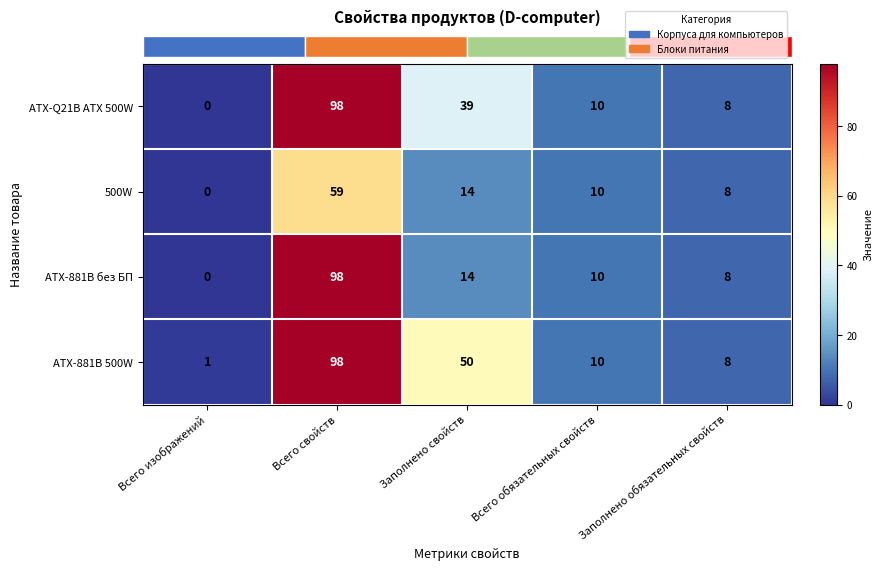

What is the average value of the ATX-Q21B ATX 500W series?

31